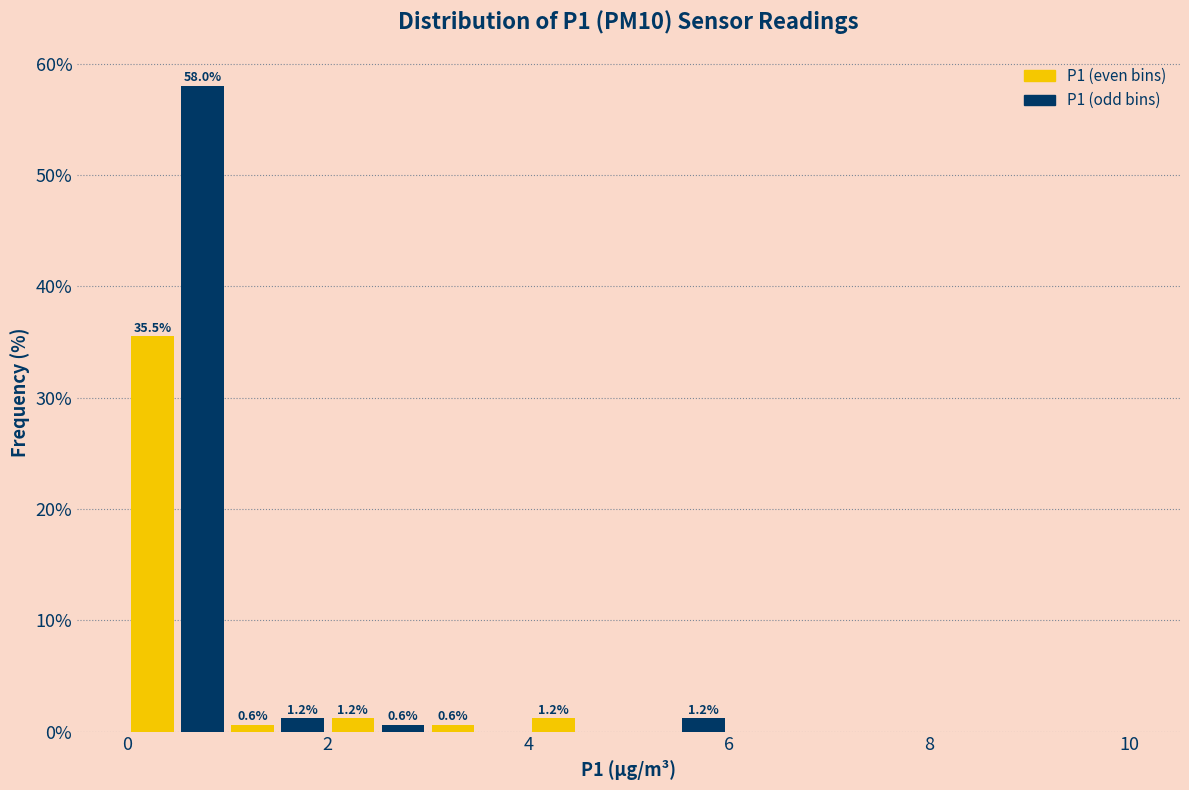

Read against the x-axis, roughly where is the centre of the tallest bar?

0.8